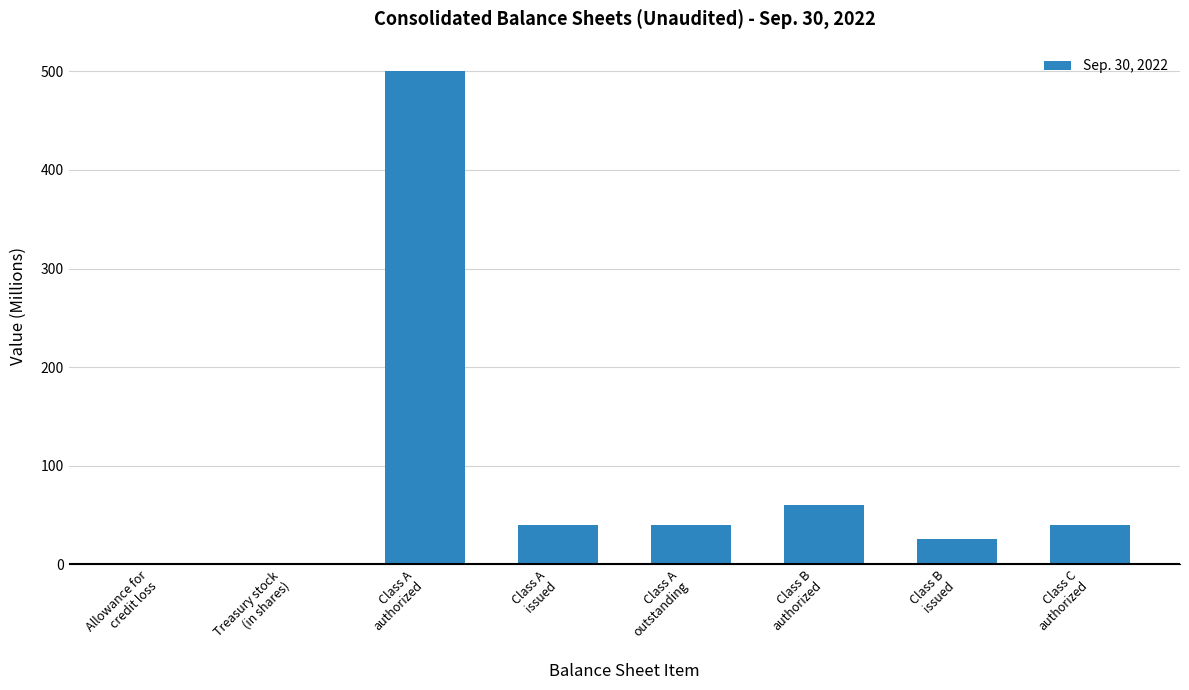

Are the bars grouped side by side (vs. stacked)?

No